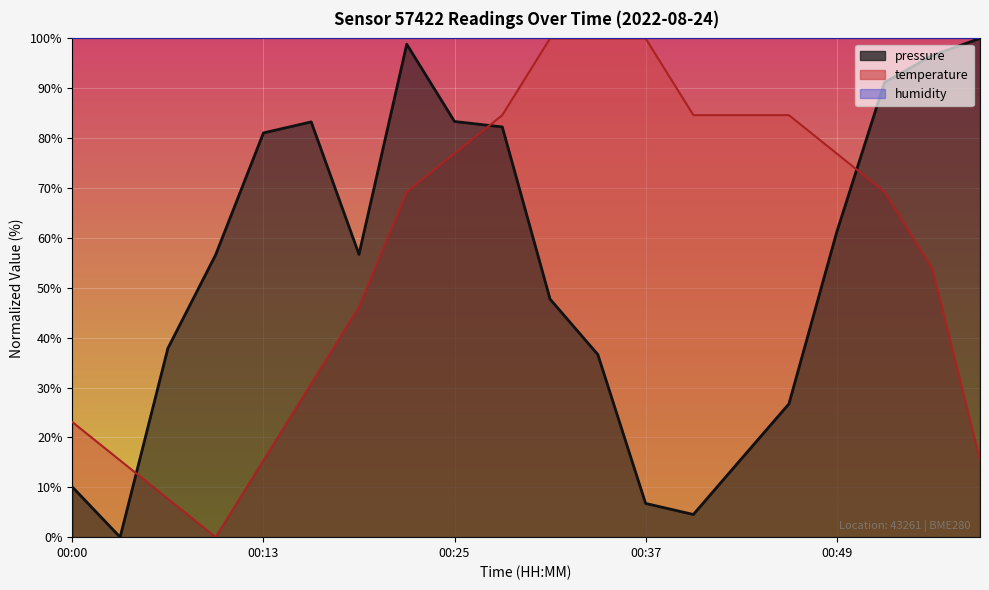

What is the approximate value of pressure at 00:40?

4.5